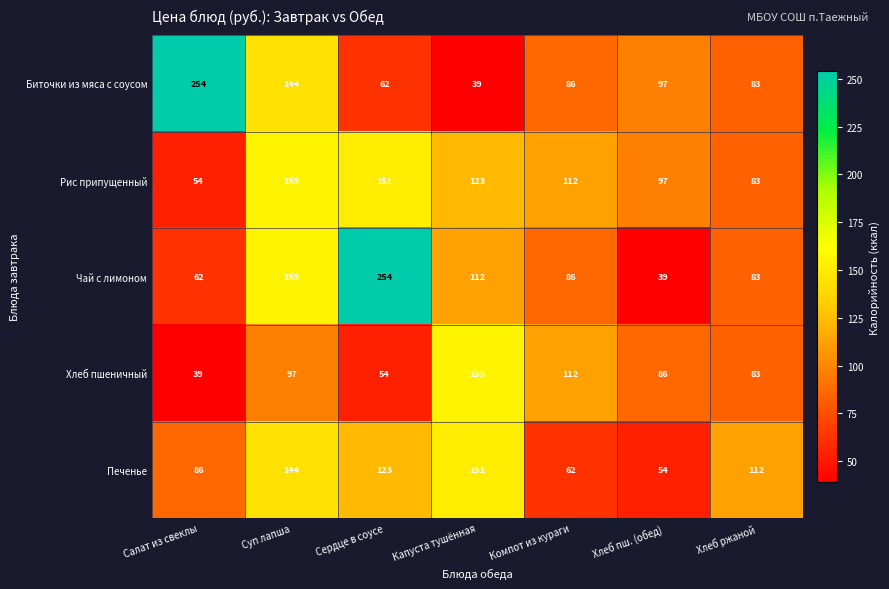

At Сердце в соусе, list the series in order from smallest to largest.

Хлеб пшеничный, Биточки из мяса с соусом, Печенье, Рис припущенный, Чай с лимоном